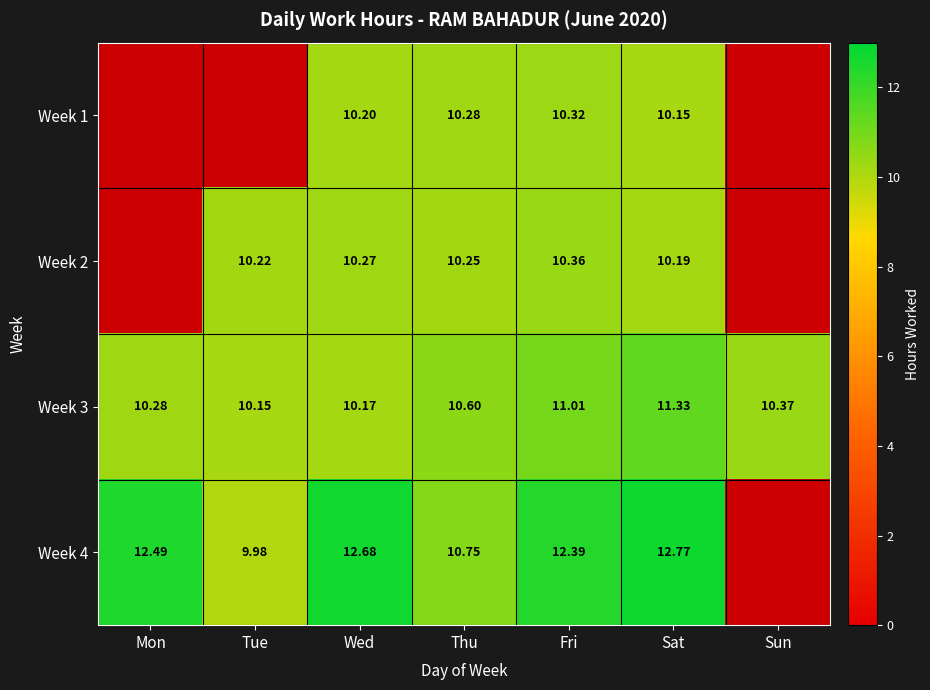

Which category has the lowest value in the Week 3 series?

Tue